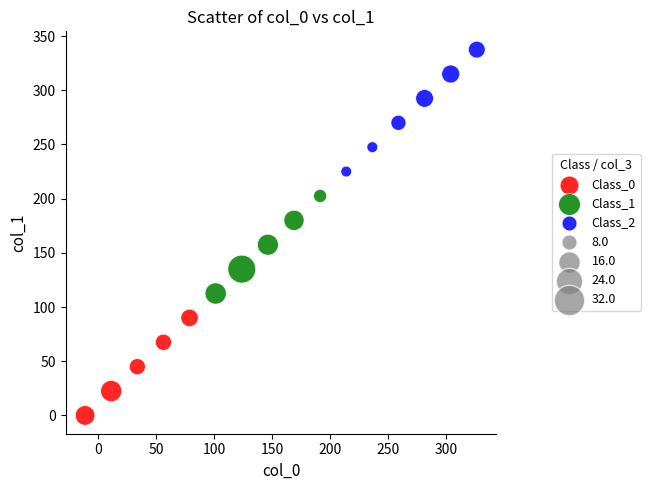

Which series reaches the maximum Y coordinate?

Class_2